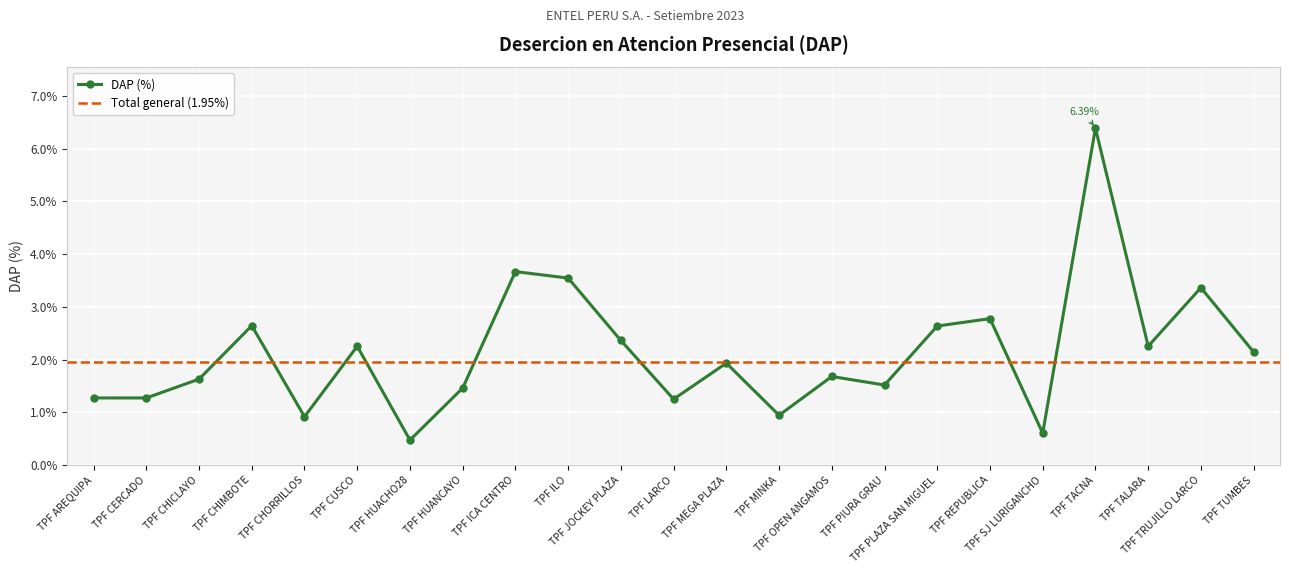

The chart shows a value of 0.5 at TPF AREQUIPA. True or false?

False